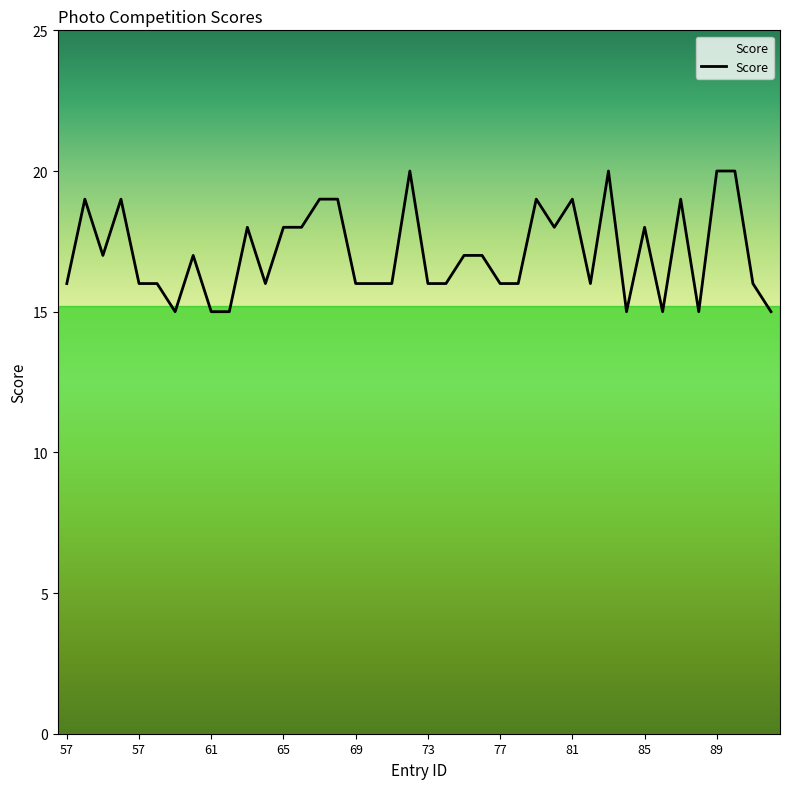

What is the smallest value displayed?

15